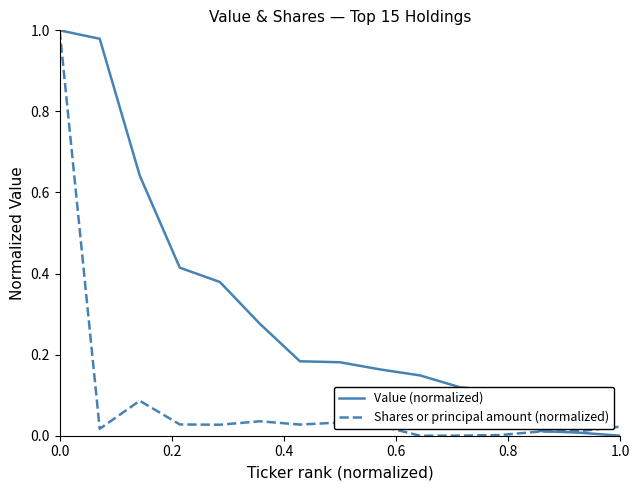

List the series in order of their overall mean, highest first.

Value (normalized), Shares or principal amount (normalized)